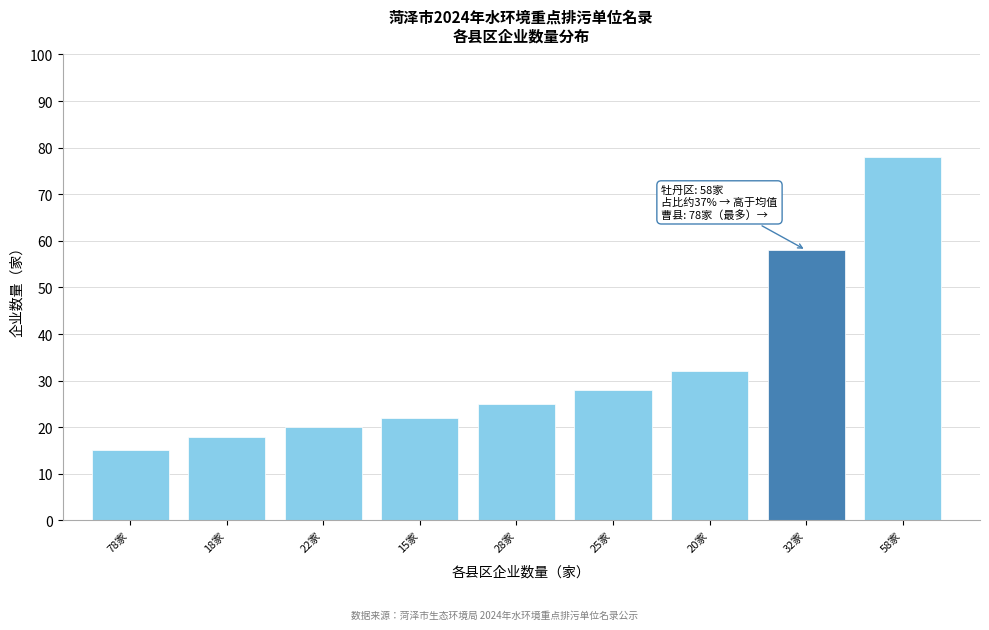

Reading left to right, what are all the values shown in this chart?

78家=15	18家=18	22家=20	15家=22	28家=25	25家=28	20家=32	32家=58	58家=78